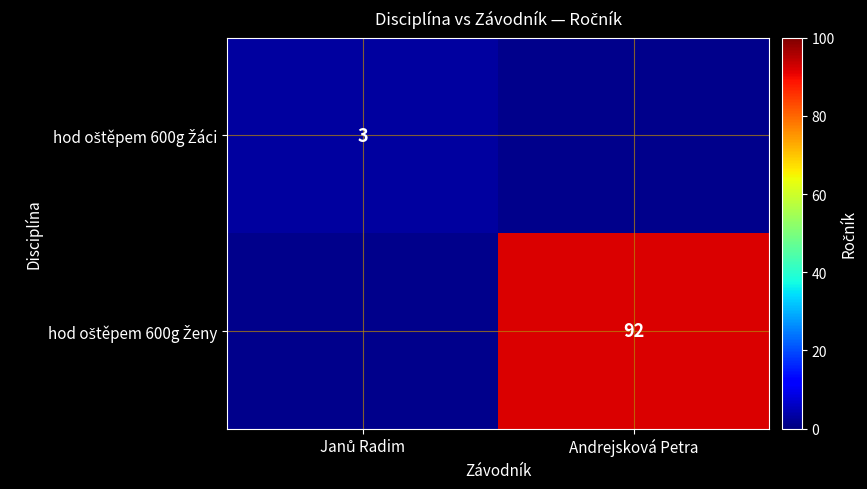

At how many categories does at least one series exceed 18?

1